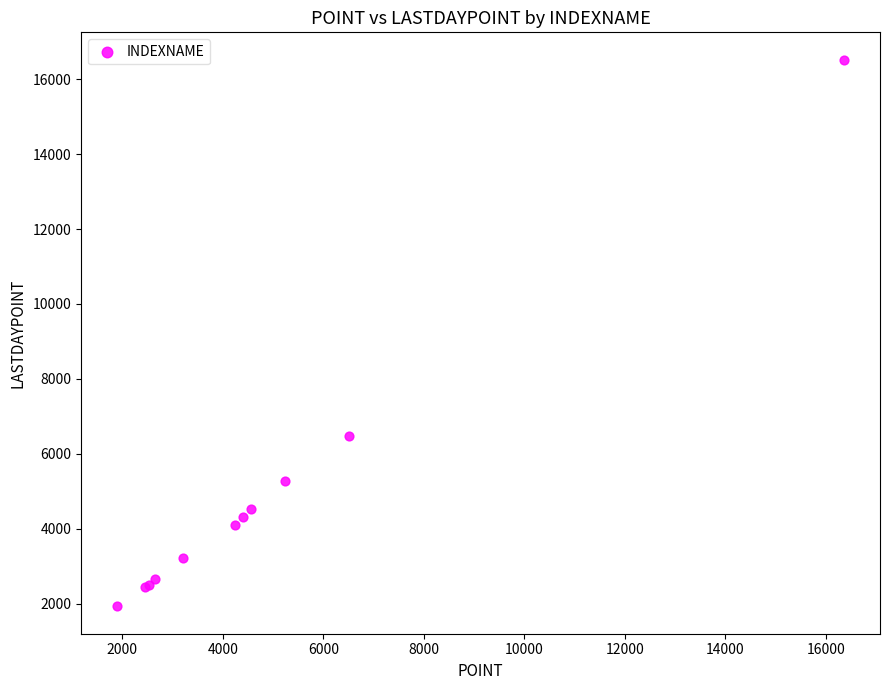

What Y value in the scatter plot is closest to 9223?

6463.4